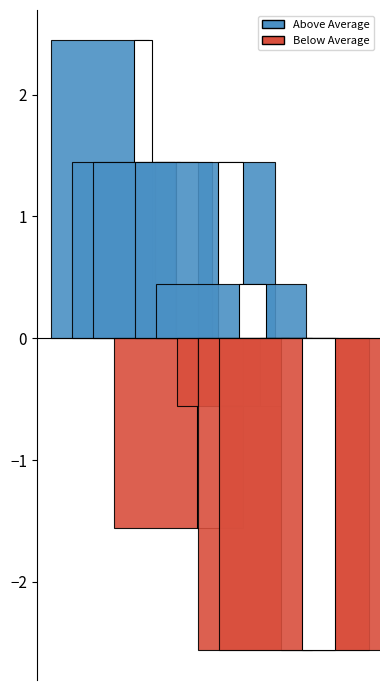

Are the bars horizontal?

No